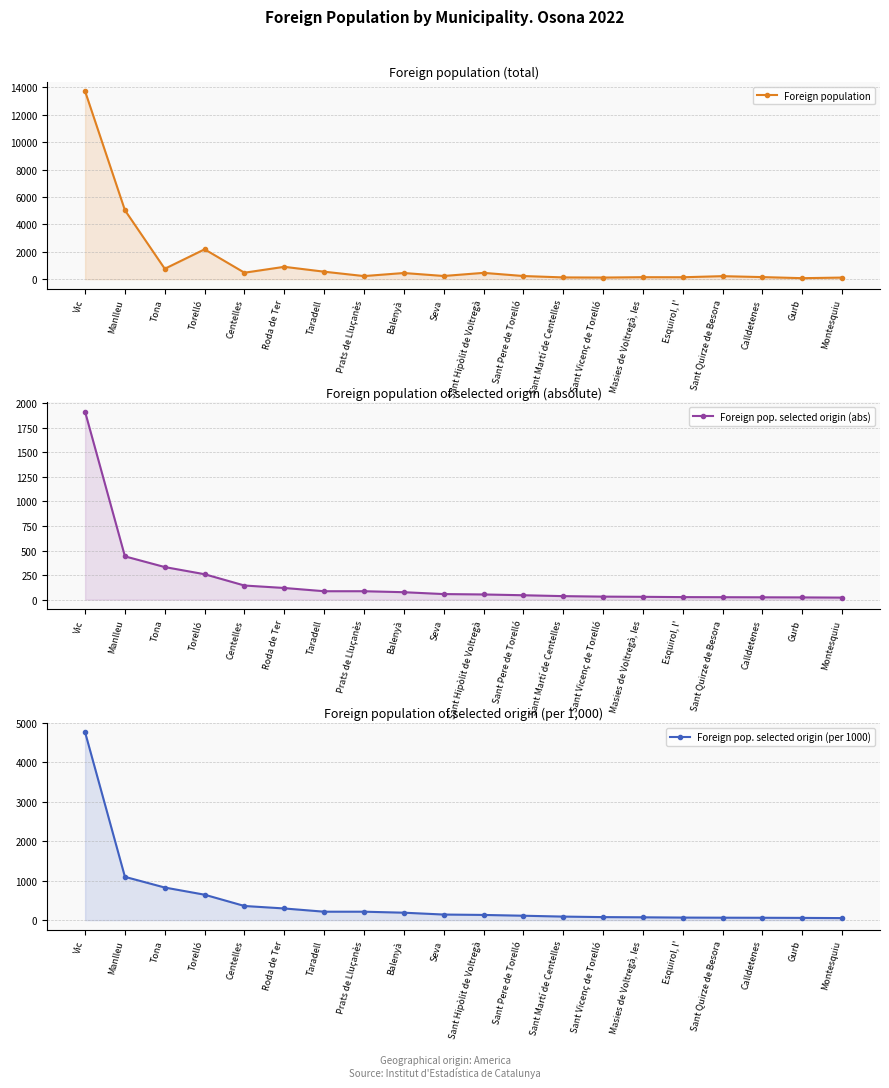

True or false: Foreign pop. selected origin (per 1000) and Foreign pop. selected origin (abs) cross at least once.

False